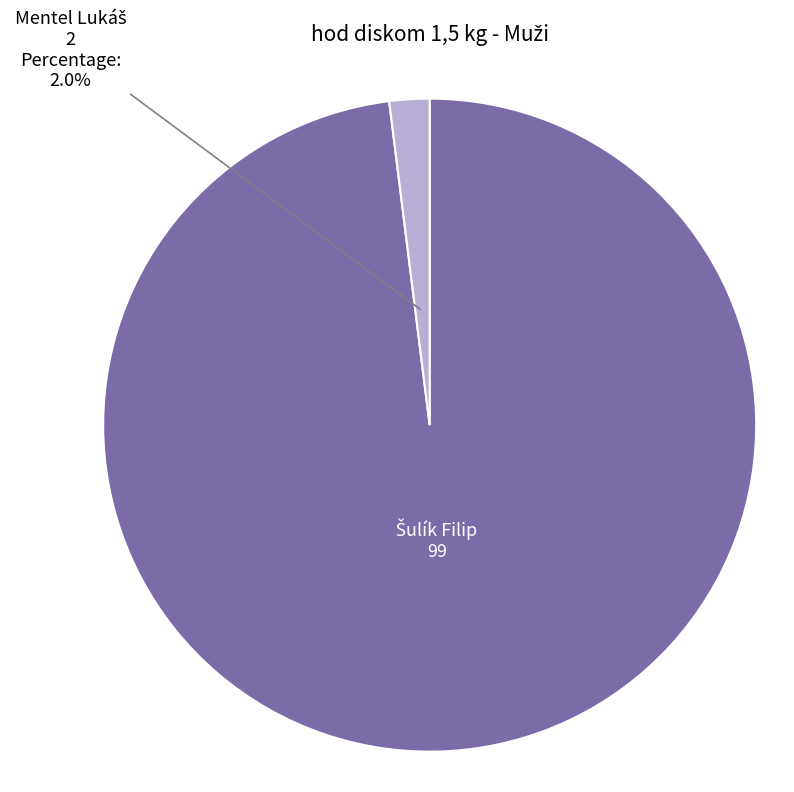

Is there a majority slice in this chart?

Yes